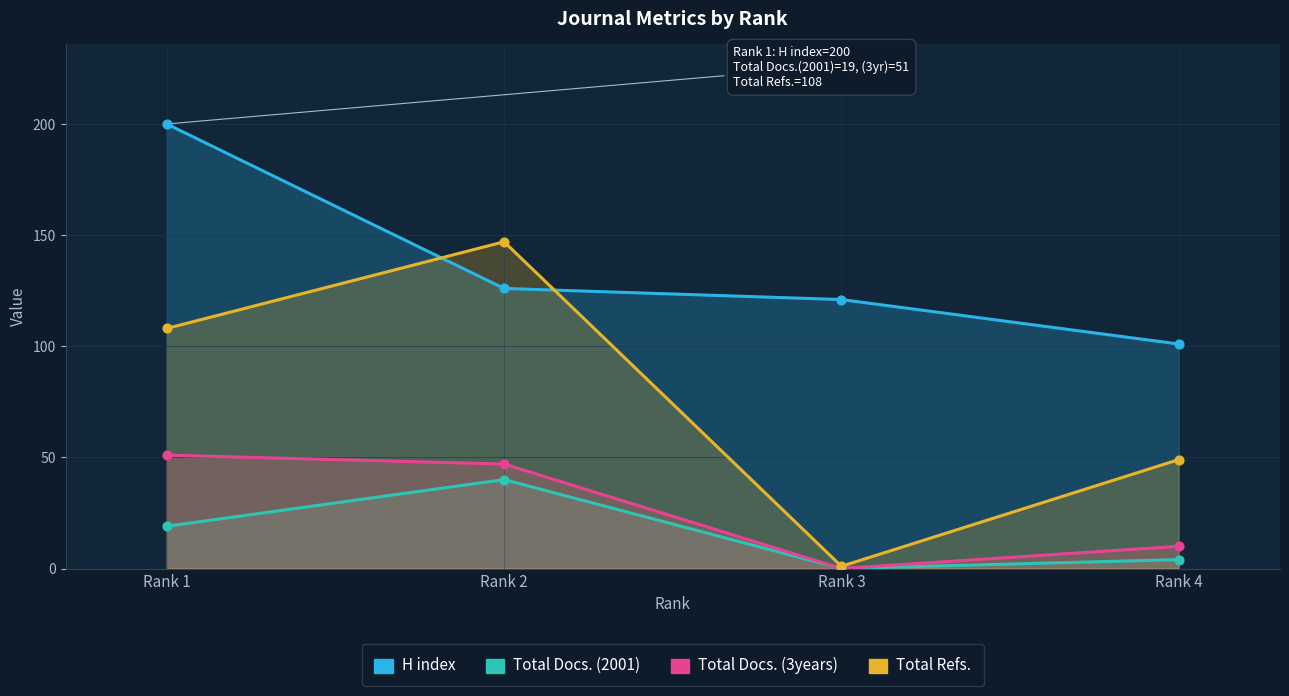

Which series has the largest total across all categories?

H index